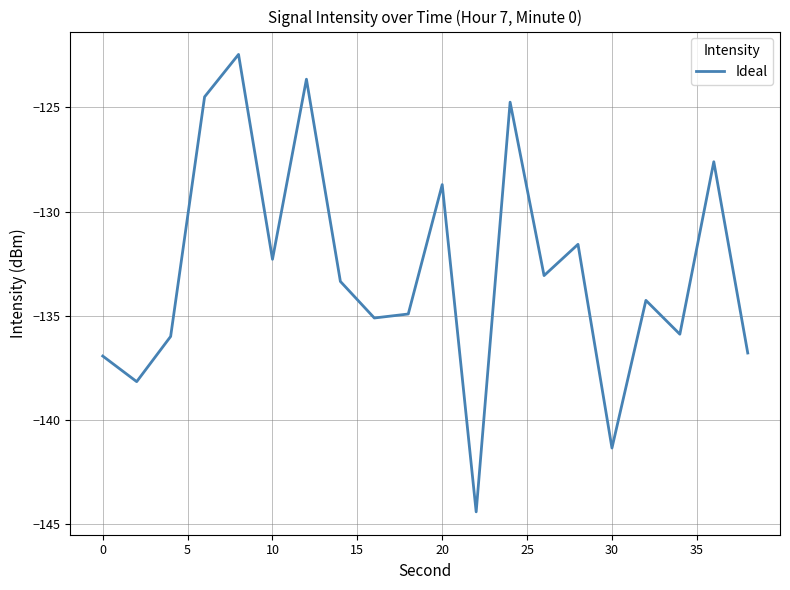

What is the minimum value shown in the chart?

-144.4